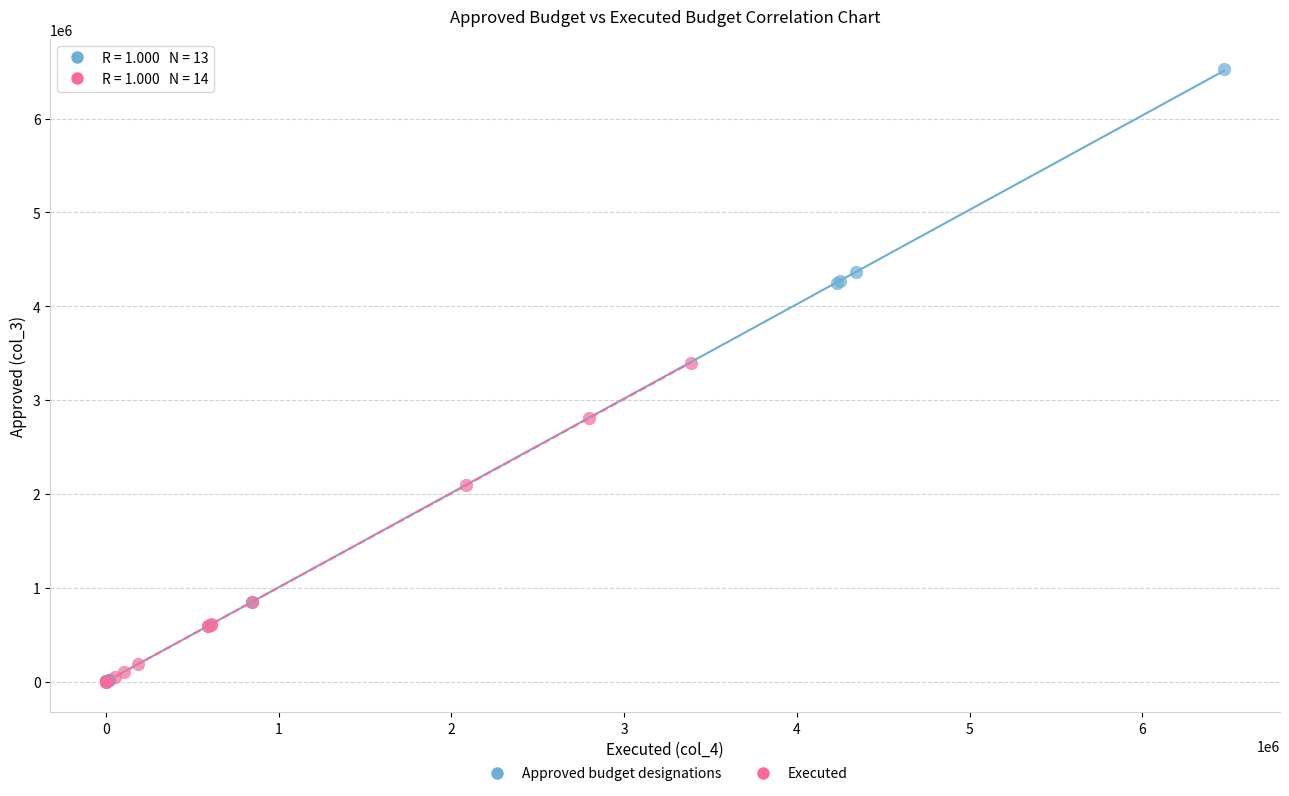

What are all the series names shown in the legend?

Approved budget designations, Executed